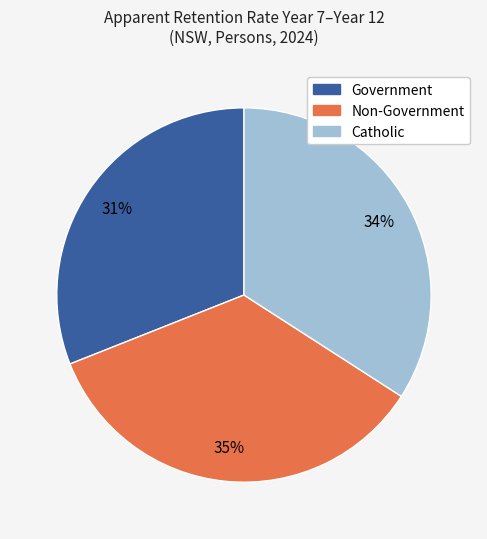

Count the number of slices in the pie.

3